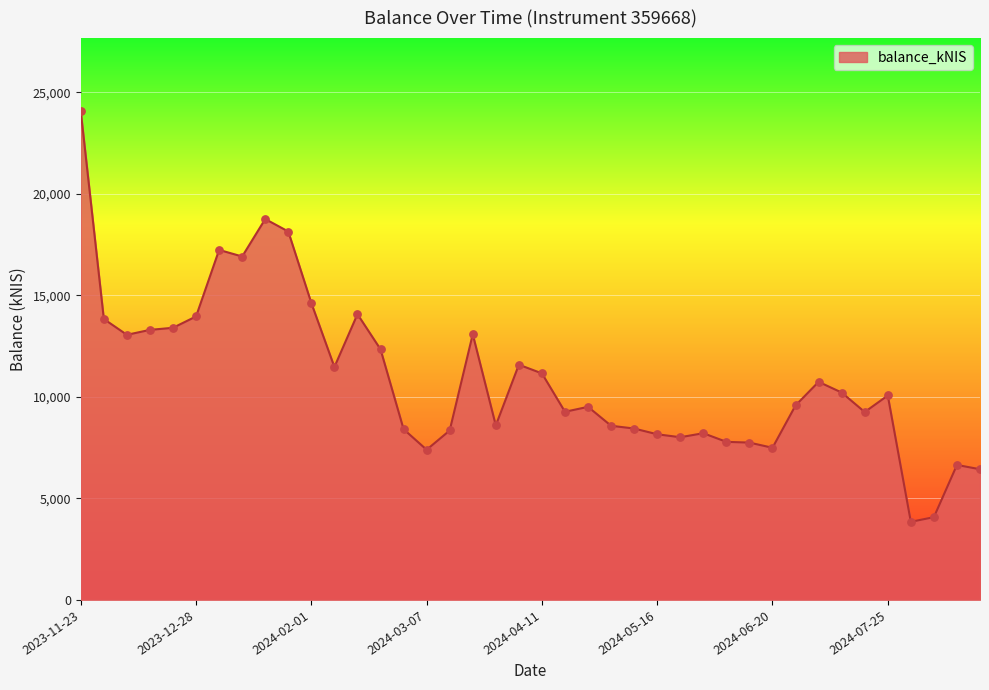

What is the greatest value displayed?

24055.5